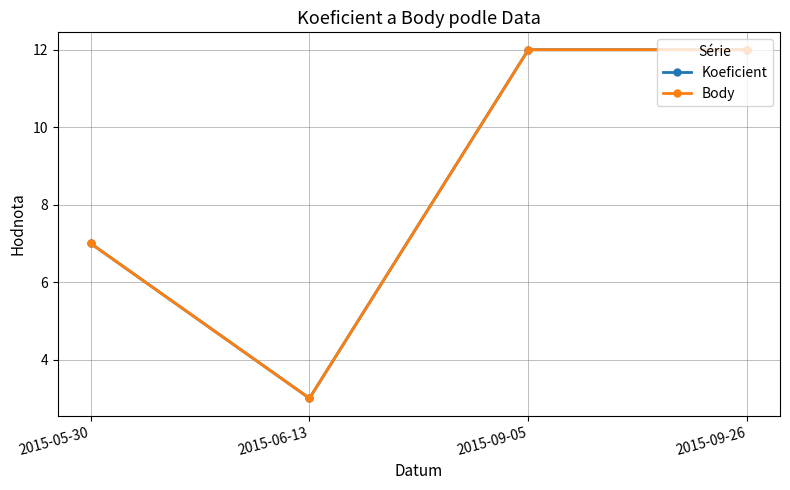

True or false: Body and Koeficient cross at least once.

False